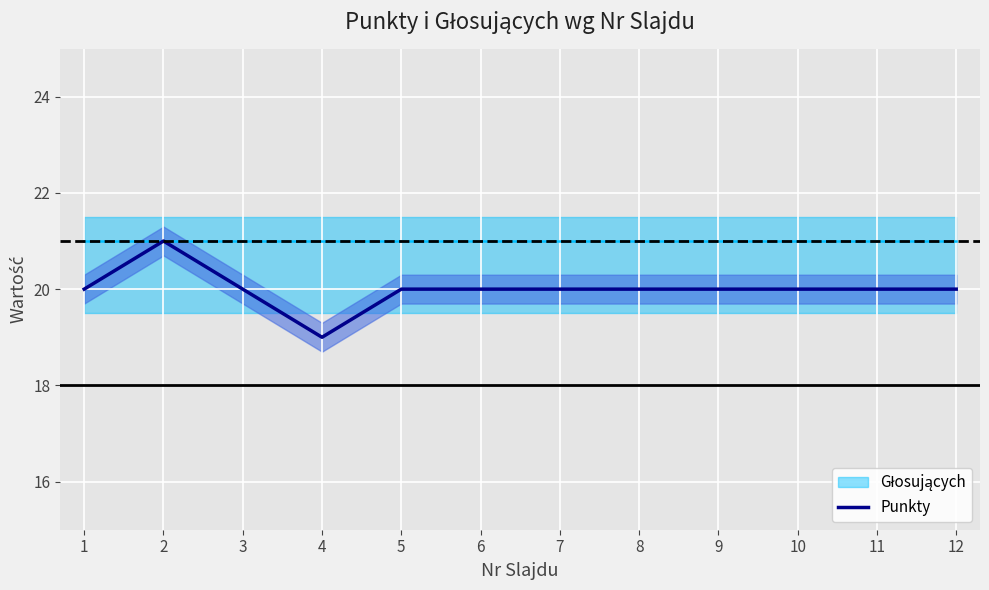

What is the value of the 12th point from the left?

20